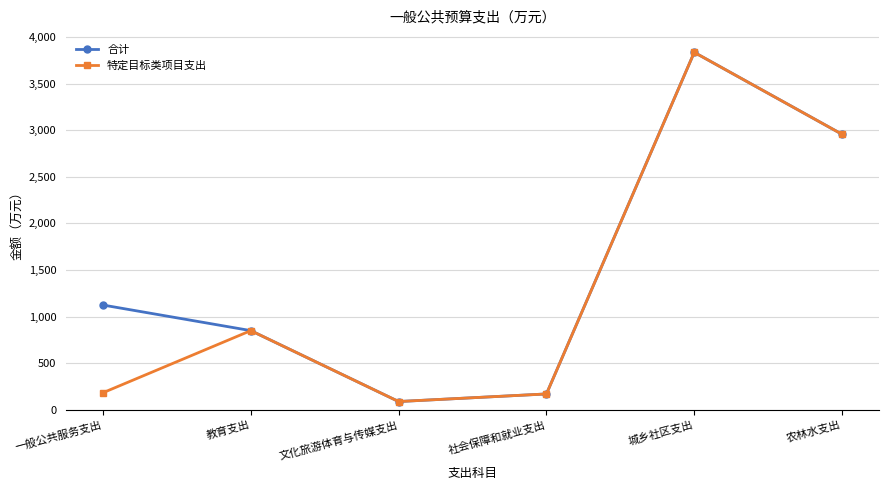

Does the chart have visible grid lines?

Yes